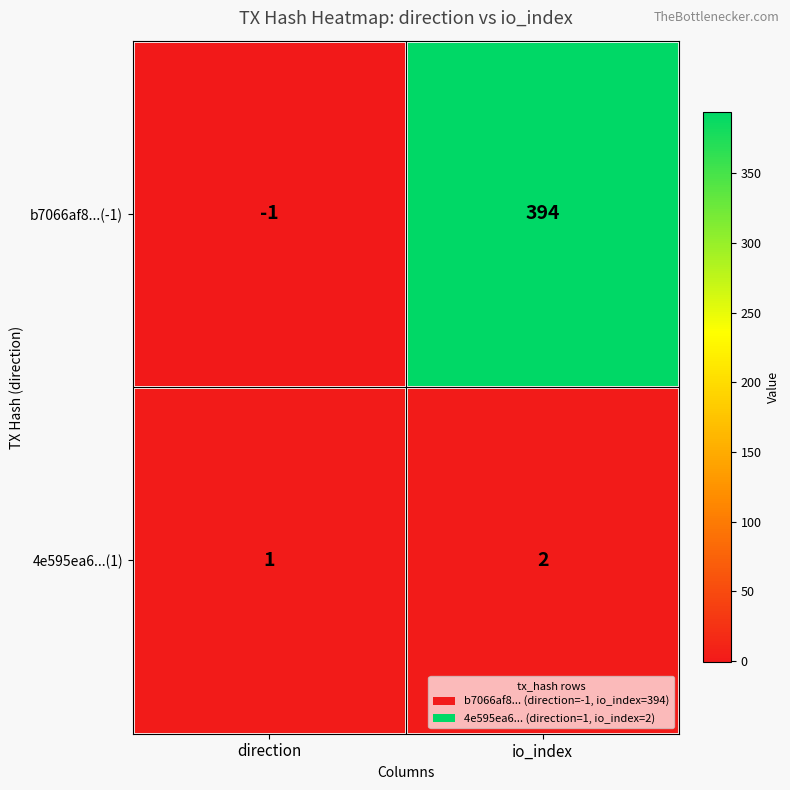

Which label corresponds to the largest value in the chart?

io_index